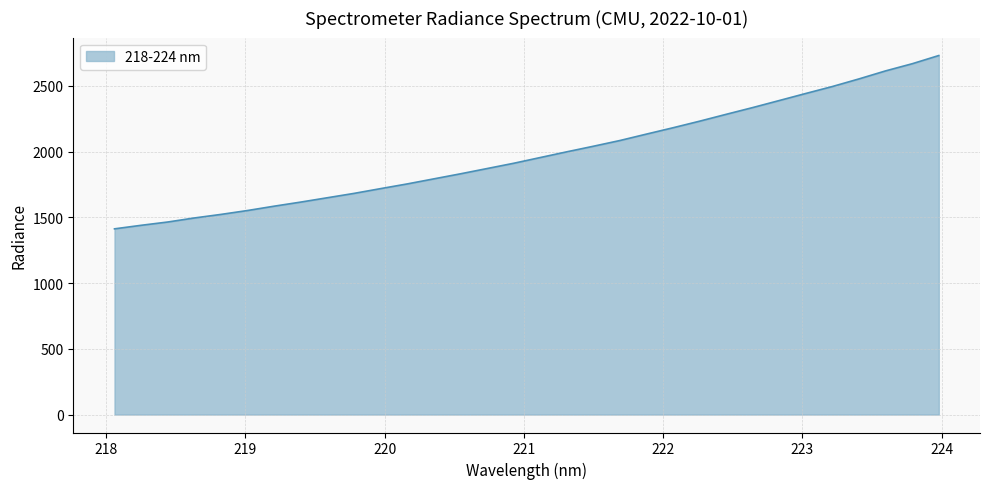

What is the difference between the maximum and minimum values?

1318.6